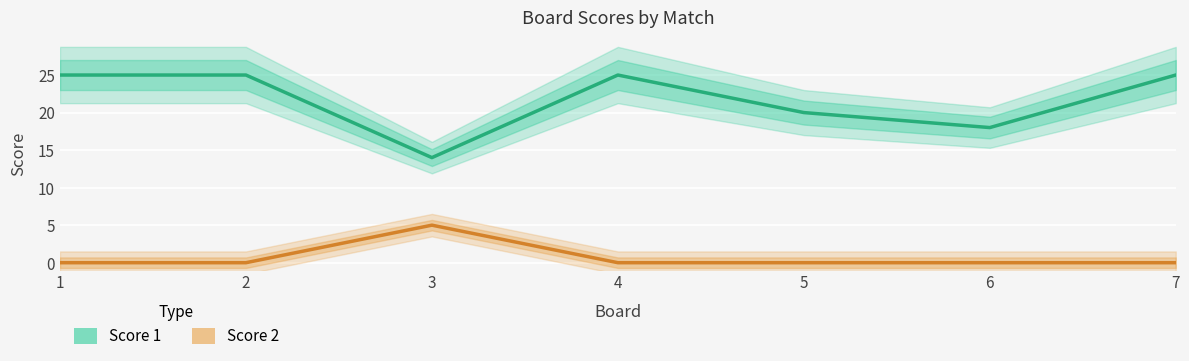

In Score 1, how many points are lower than both neighbors (excluding endpoints)?

2